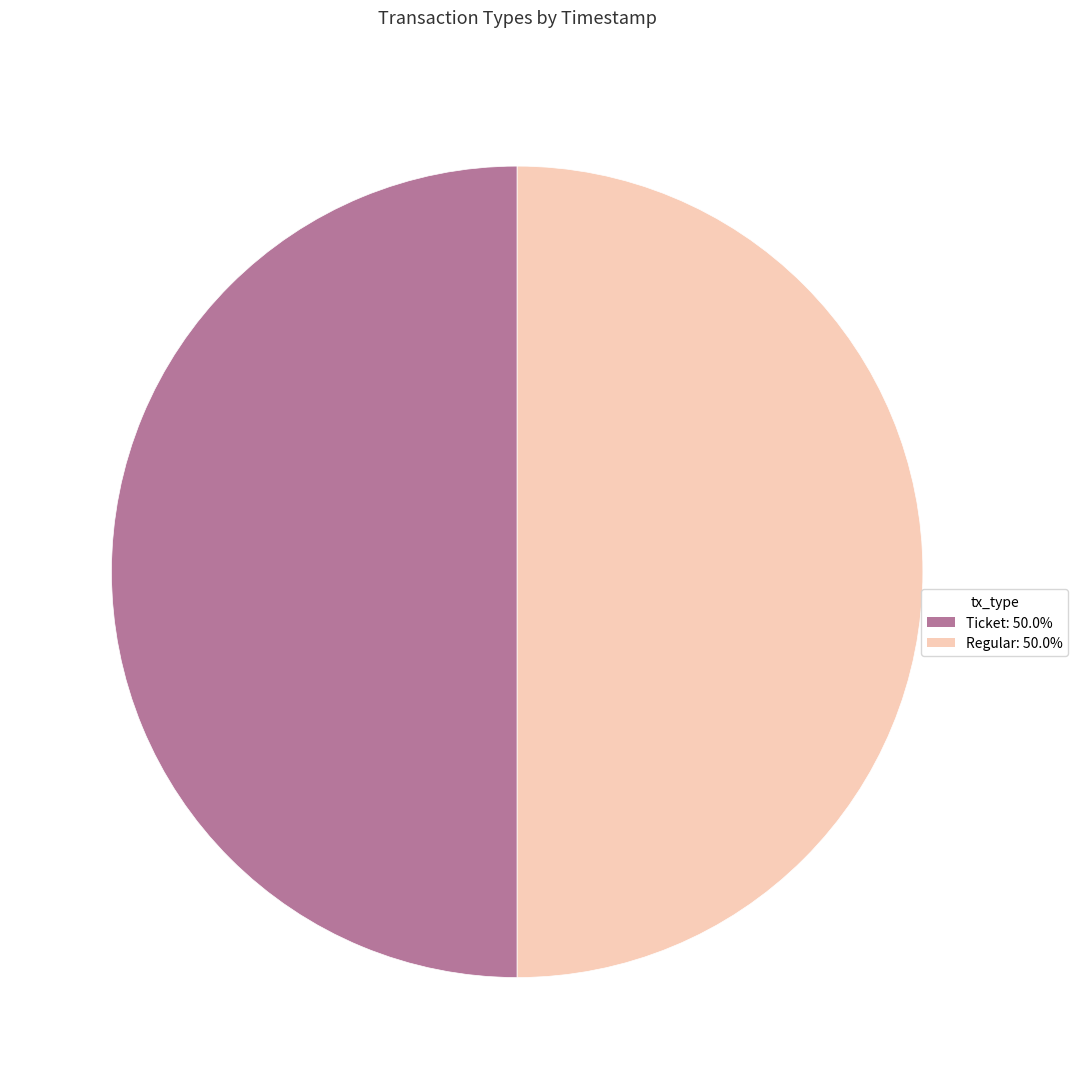

How many slices are in this pie chart?

2